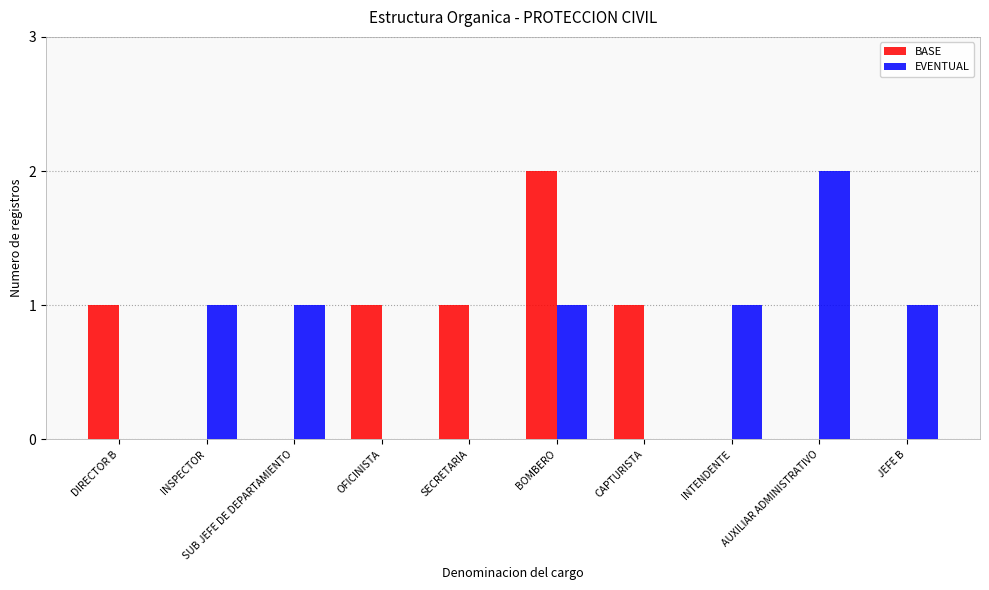

At which category is the sum across all series the highest?

BOMBERO